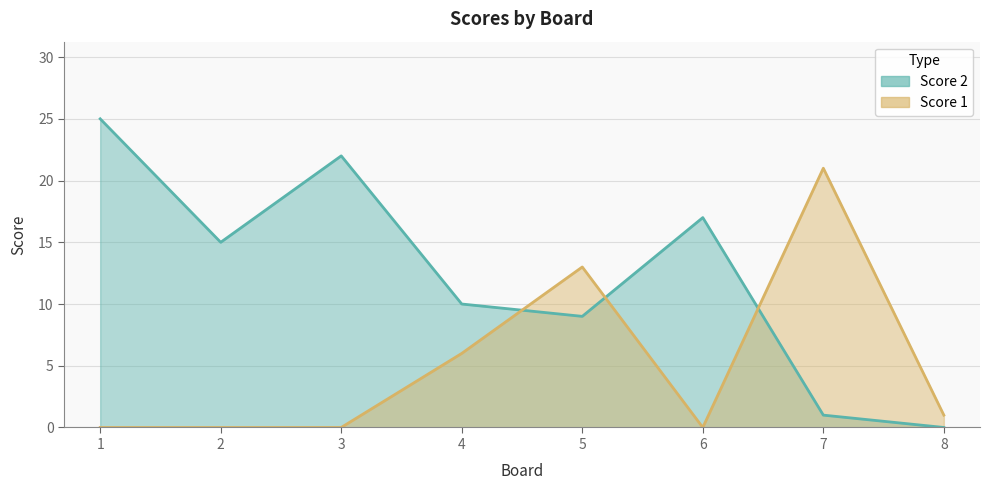

Between 1 and 4, which is larger?

4